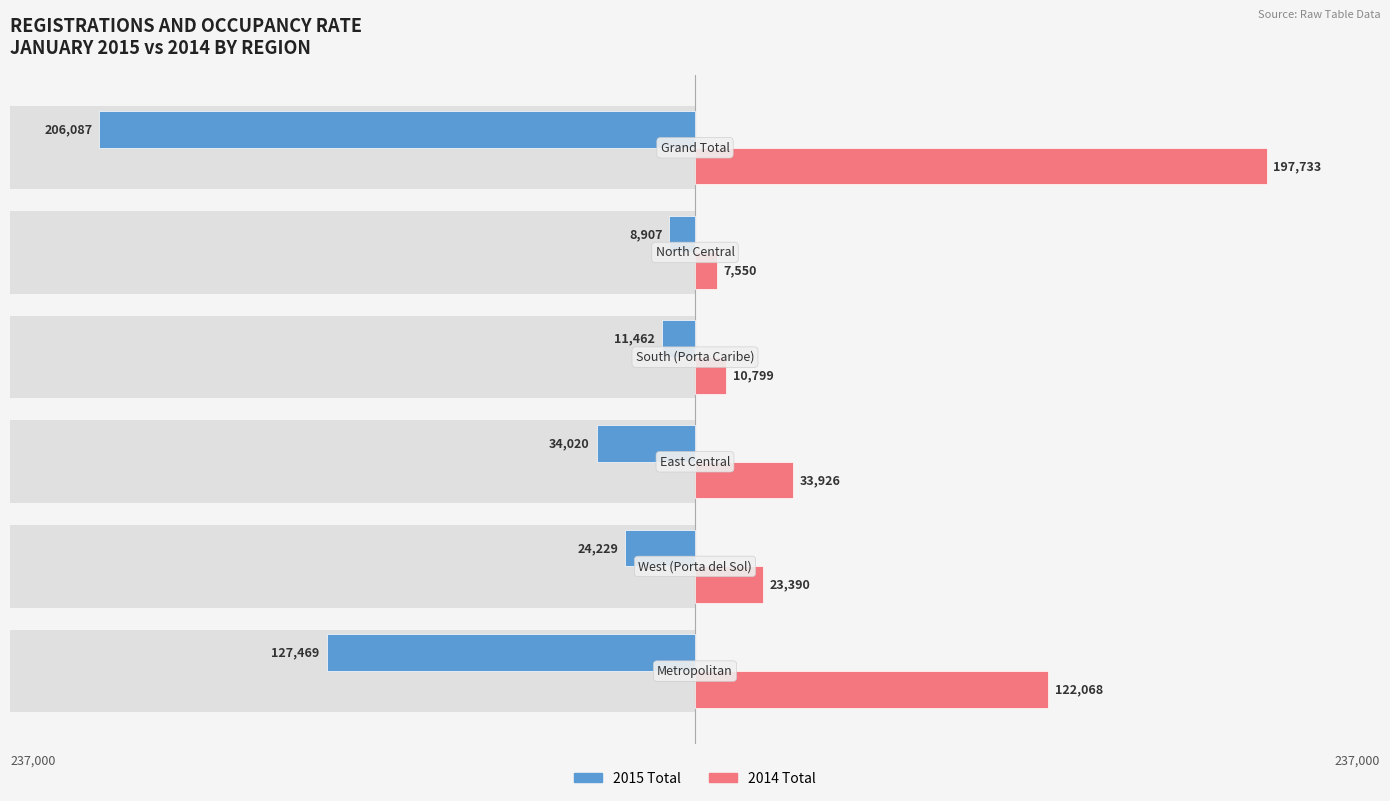

What is the value of the 2015 Total bar at the 5th from the left?

-8907